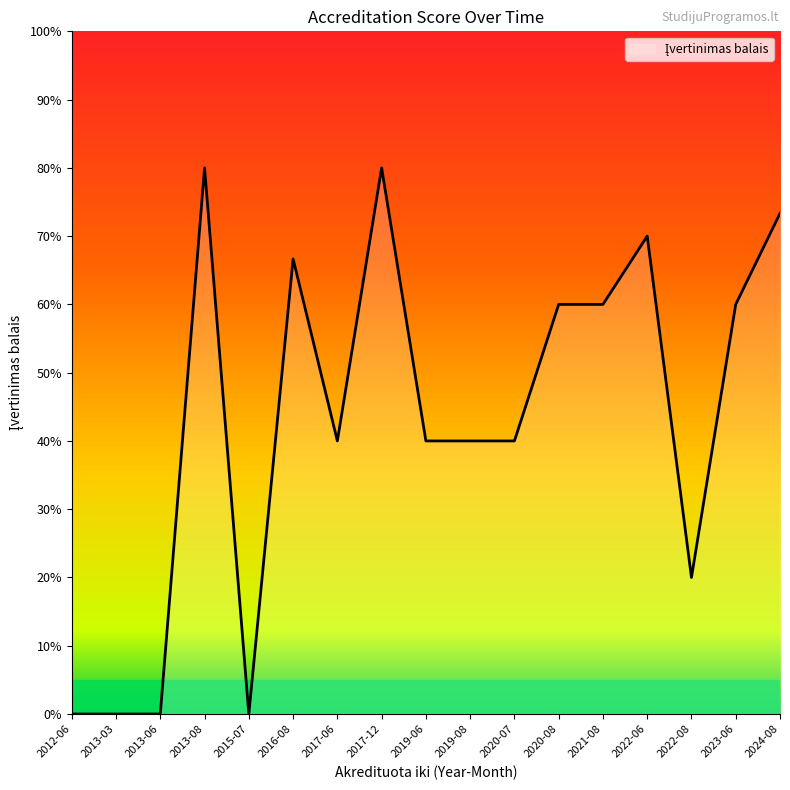

Is this an area chart (filled region under the line)?

Yes